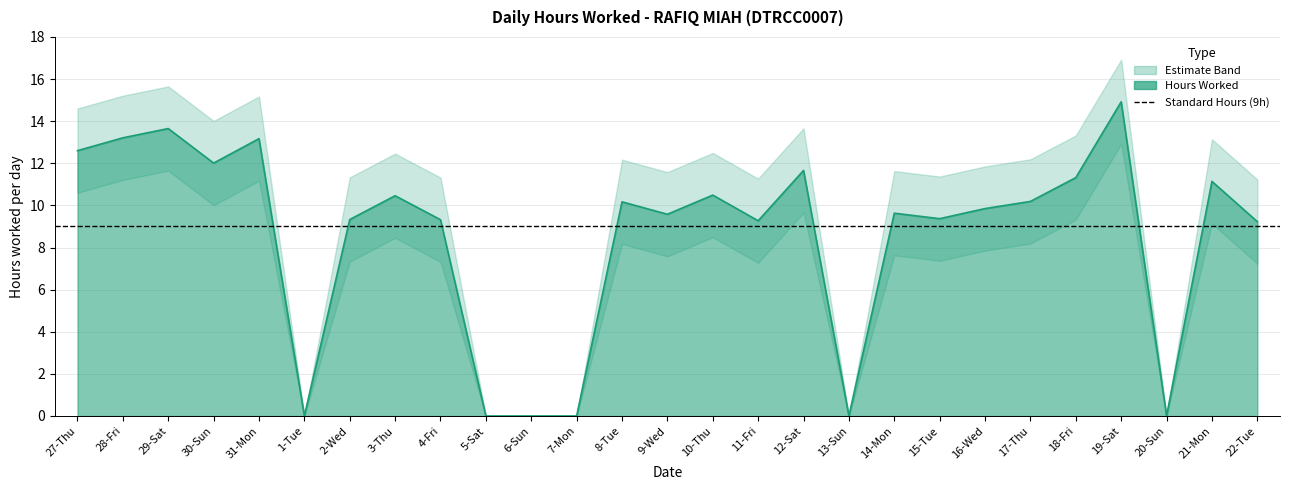

List the series in order of their peak value, highest first.

Upper Band, Hours Worked, Lower Band